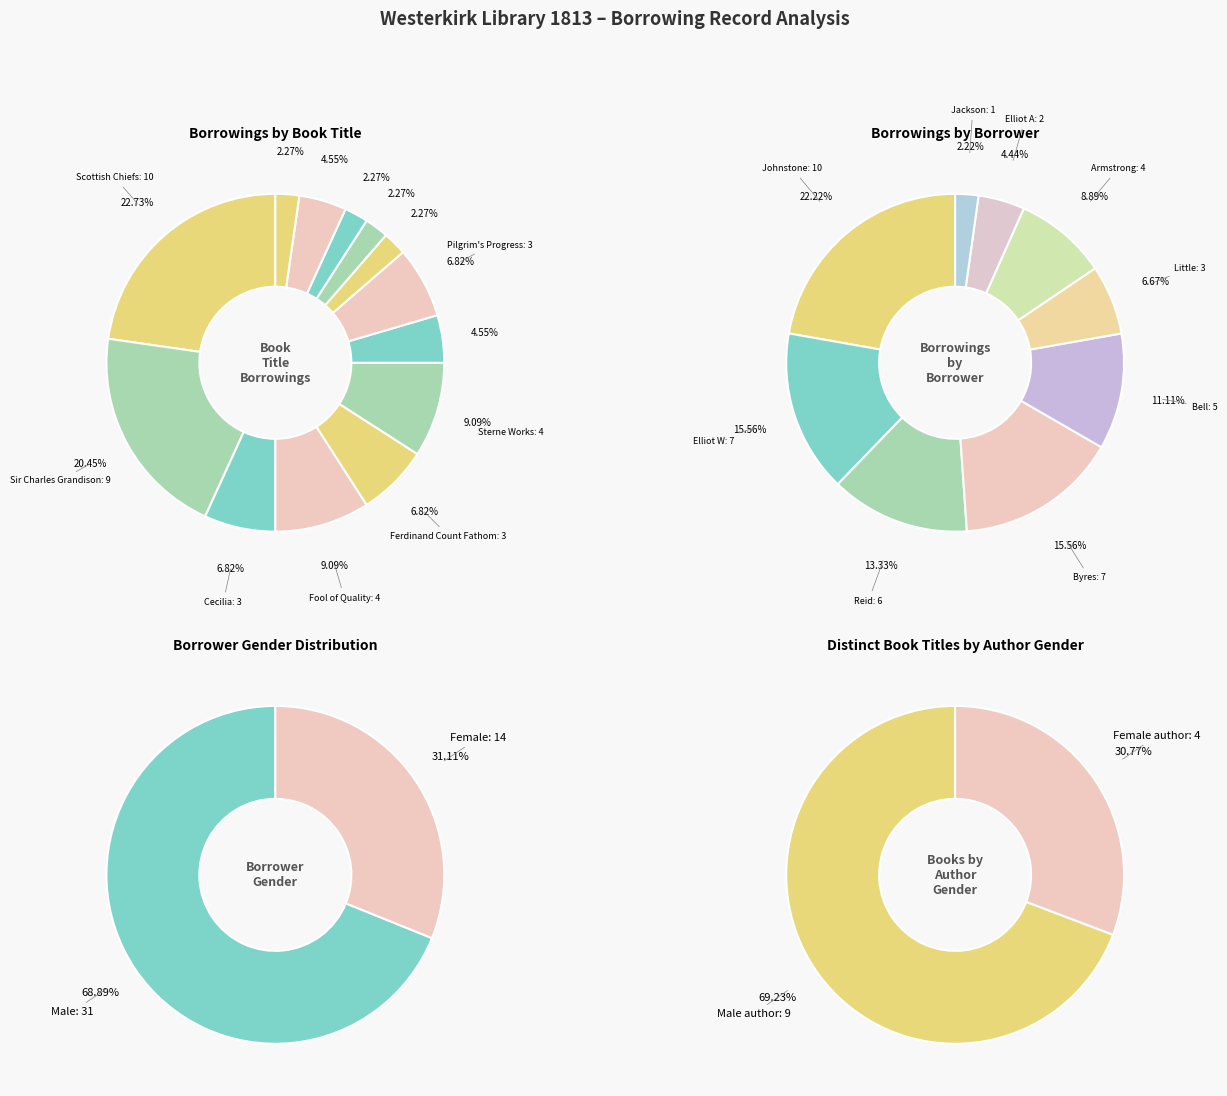

What percentage is the Sterne Works slice, to the nearest percent?

9%